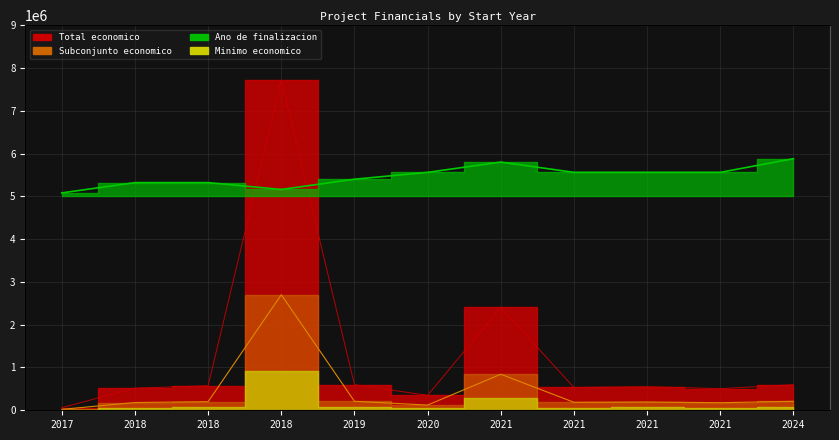

What is the difference between the Total economico values at 2020 and 2021?

183736